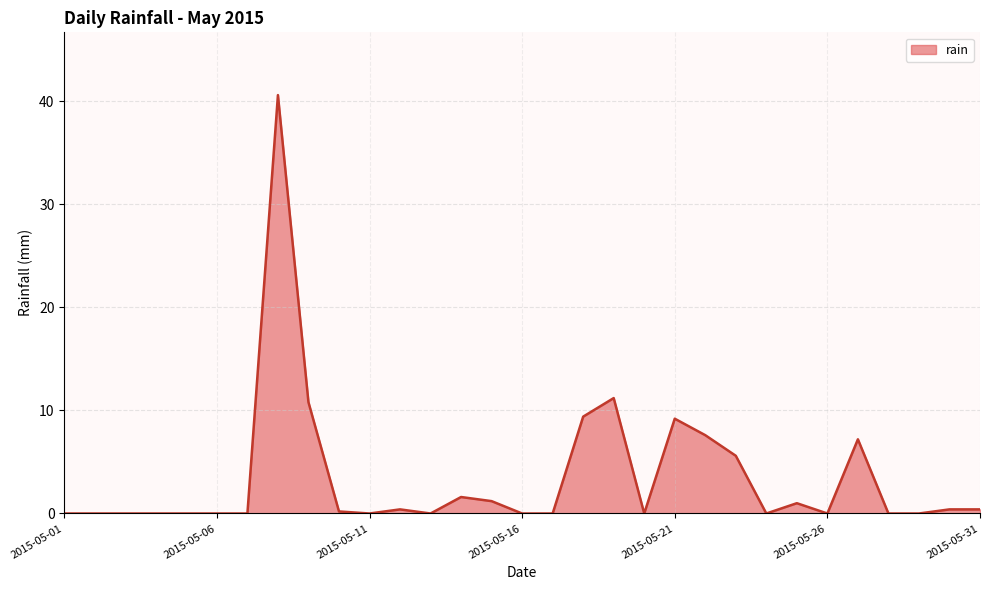

What is the difference between the maximum and minimum values?

40.6